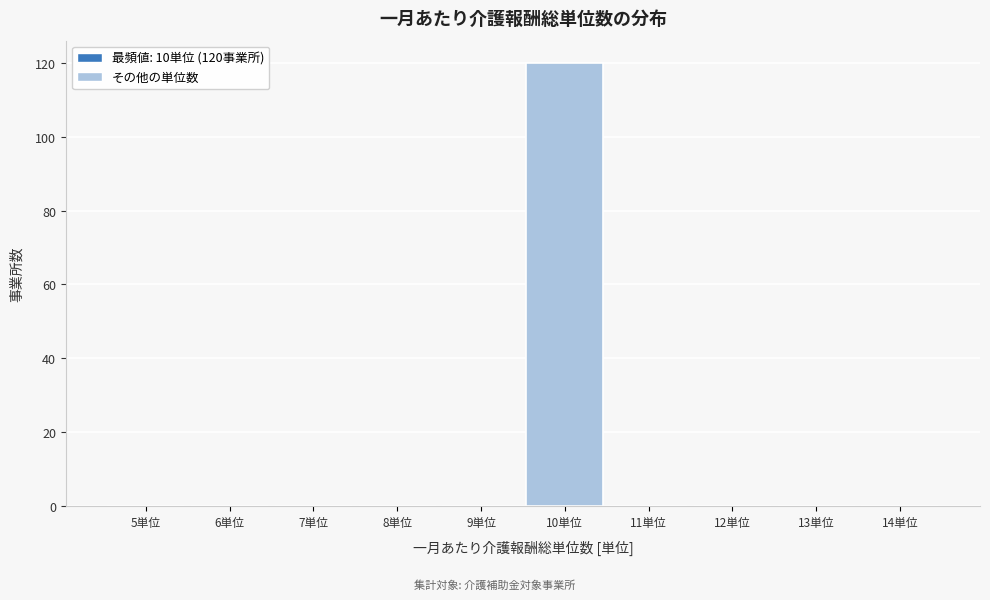

Reading left to right, list all the values displayed in this chart.

5単位=0	6単位=0	7単位=0	8単位=0	9単位=0	10単位=120	11単位=0	12単位=0	13単位=0	14単位=0